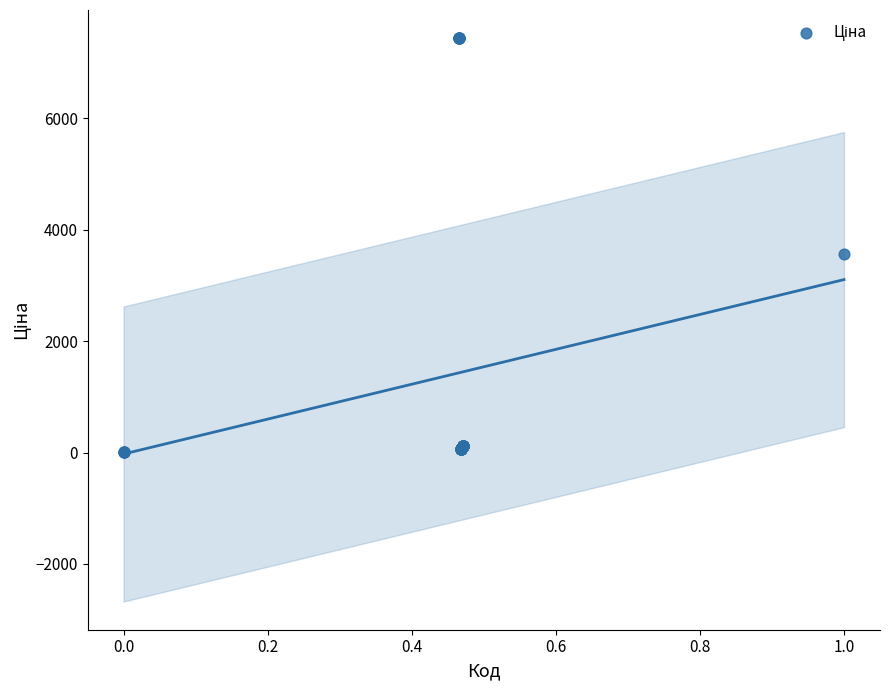

What Y value in the scatter plot is closest to 3725?

3569.6